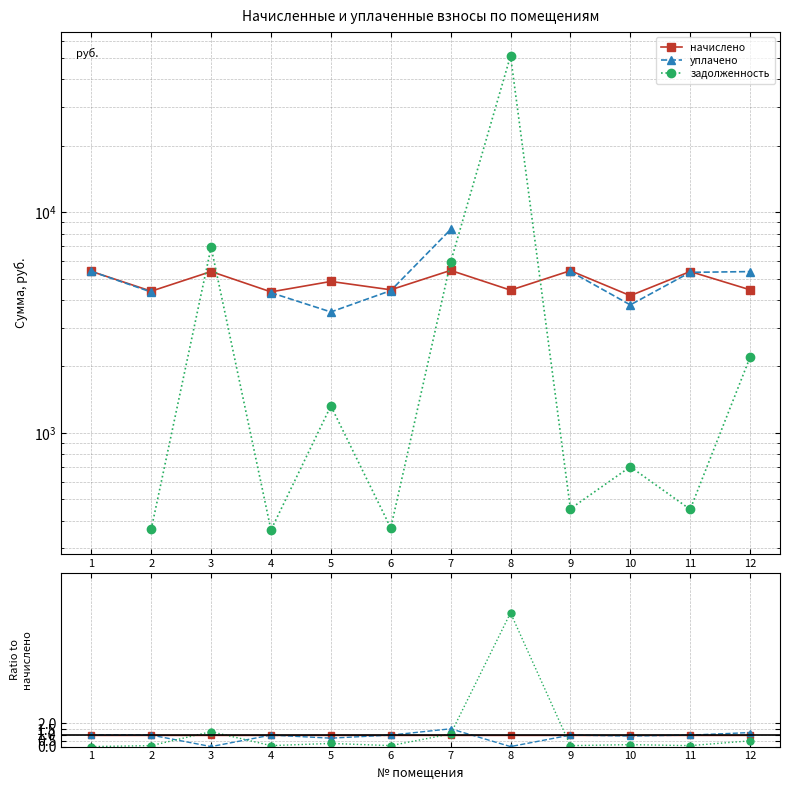

List the series in order of their peak value, highest first.

задолженность, уплачено, начислено